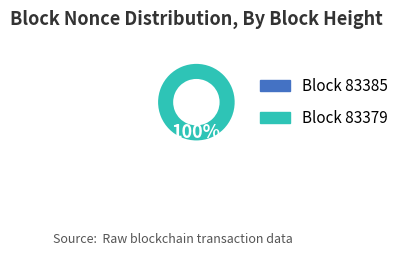

What is the largest slice in the pie chart?

Block 83379